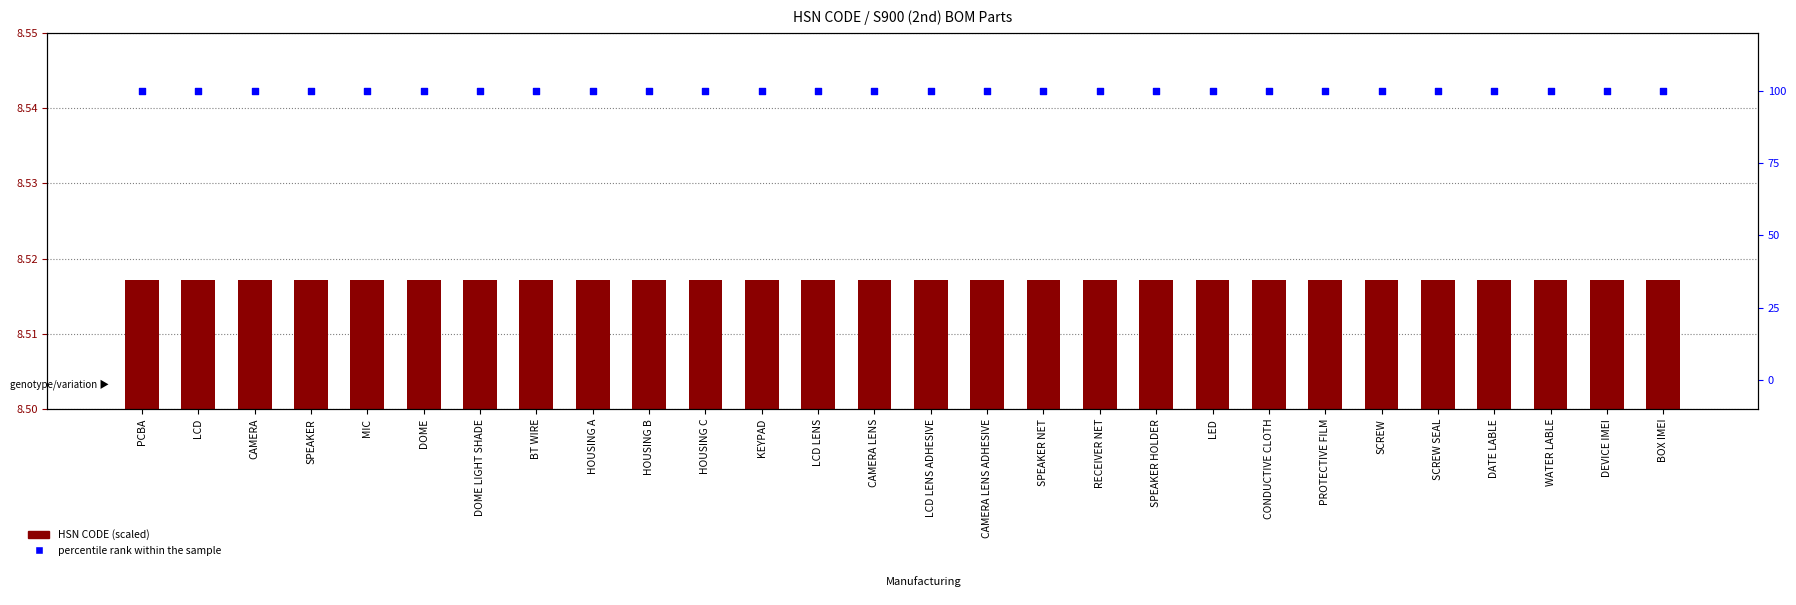

Is the value of percentile rank within the sample at SPEAKER NET greater than the value of HSN CODE (scaled) at DOME LIGHT SHADE?

Yes